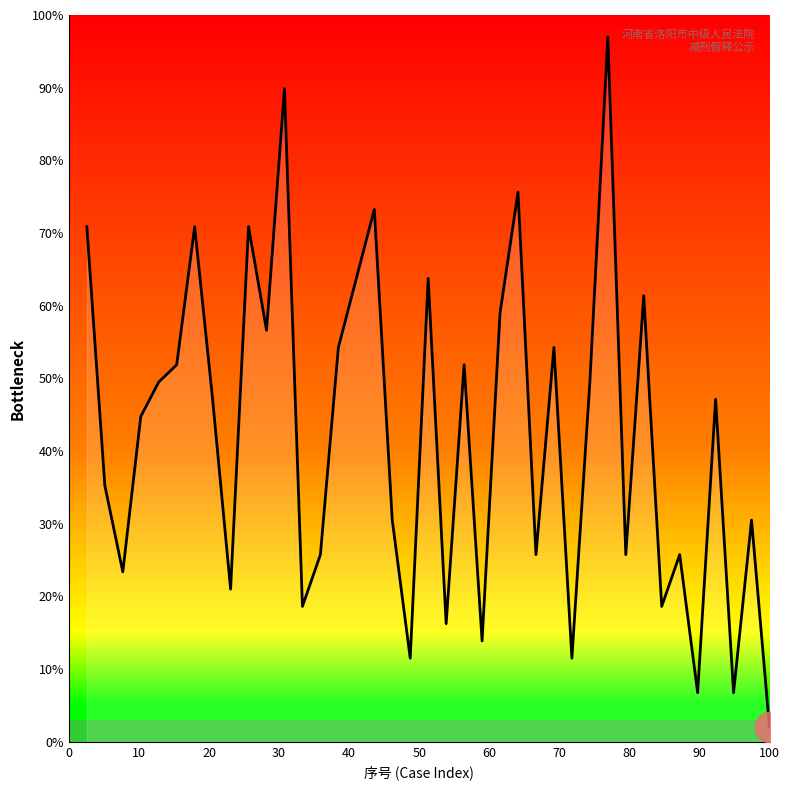

How many interior local peaks (higher than both neighbors) does the data have?

13